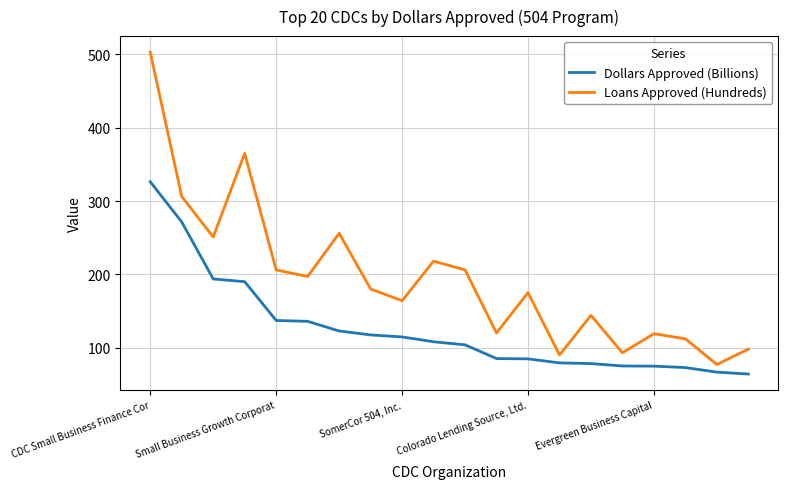

Is this an area chart (filled region under the line)?

No